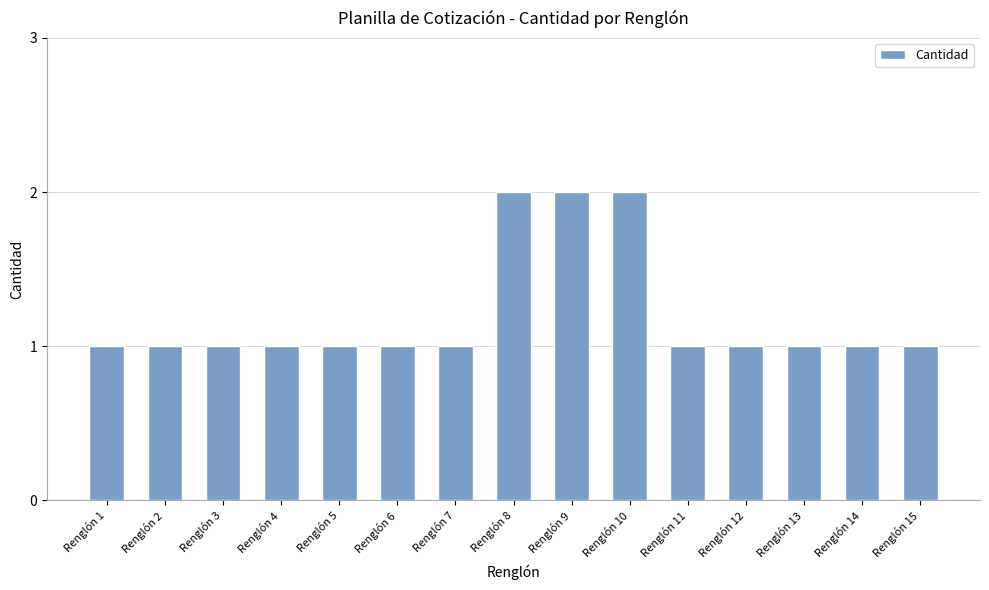

What is the sum of all values?

18